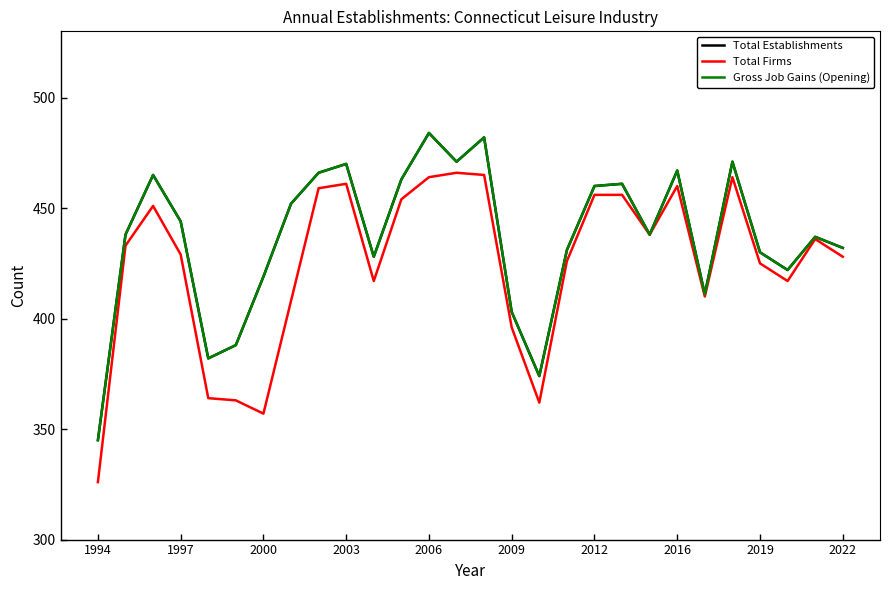

Is this an area chart (filled region under the line)?

No